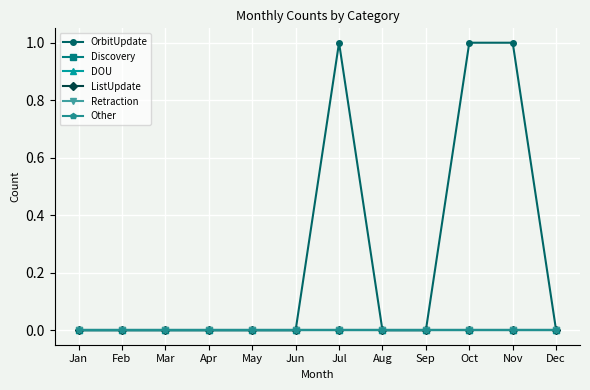

True or false: ListUpdate and Retraction cross at least once.

False